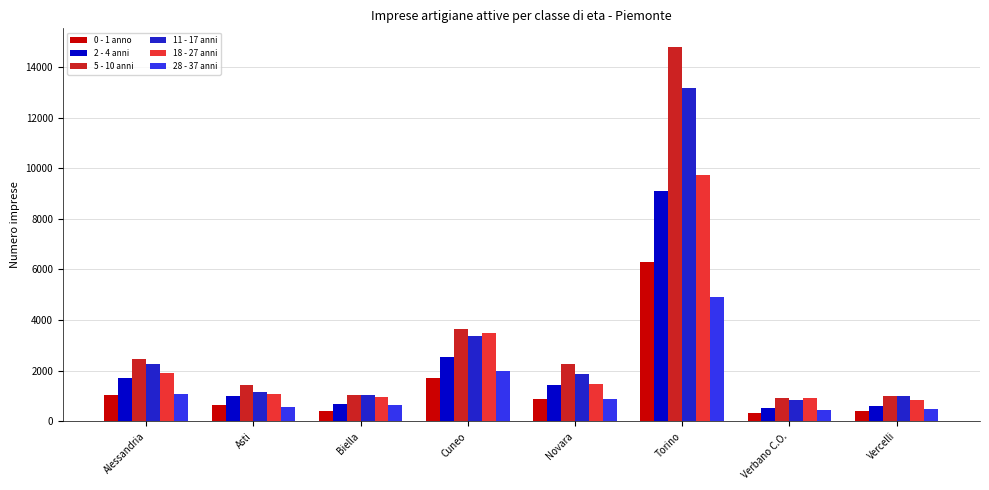

The value of 11 - 17 anni at Cuneo is 4572. True or false?

False